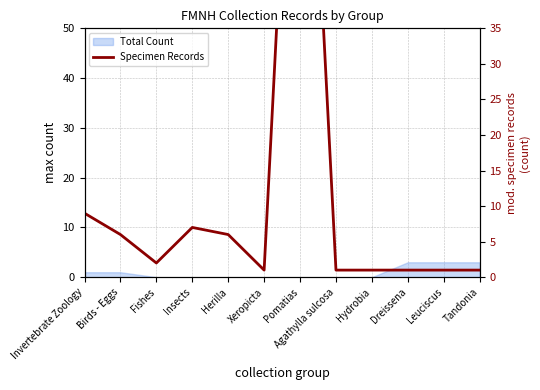

Does the chart display data point markers on the line(s)?

No